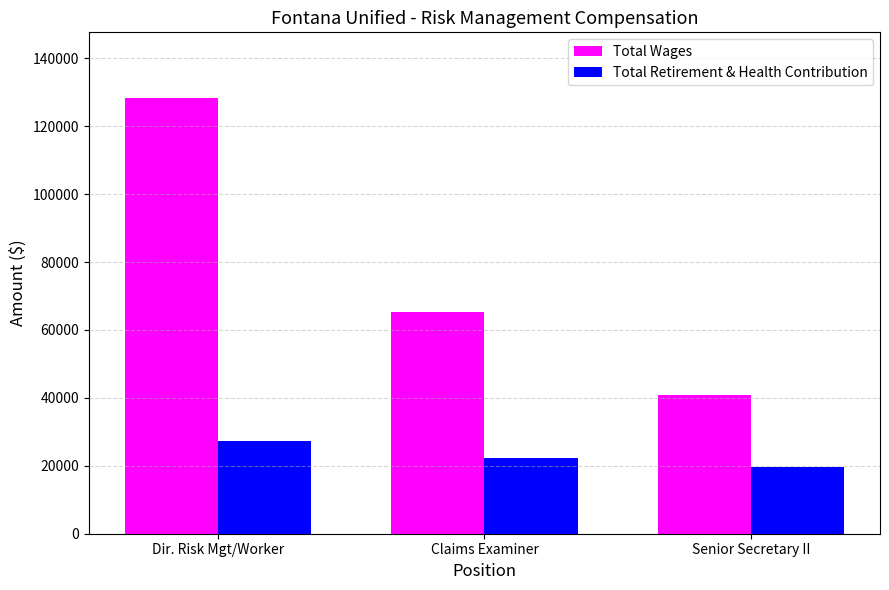

The Total Retirement & Health Contribution series shows 22278 at Claims Examiner. True or false?

True